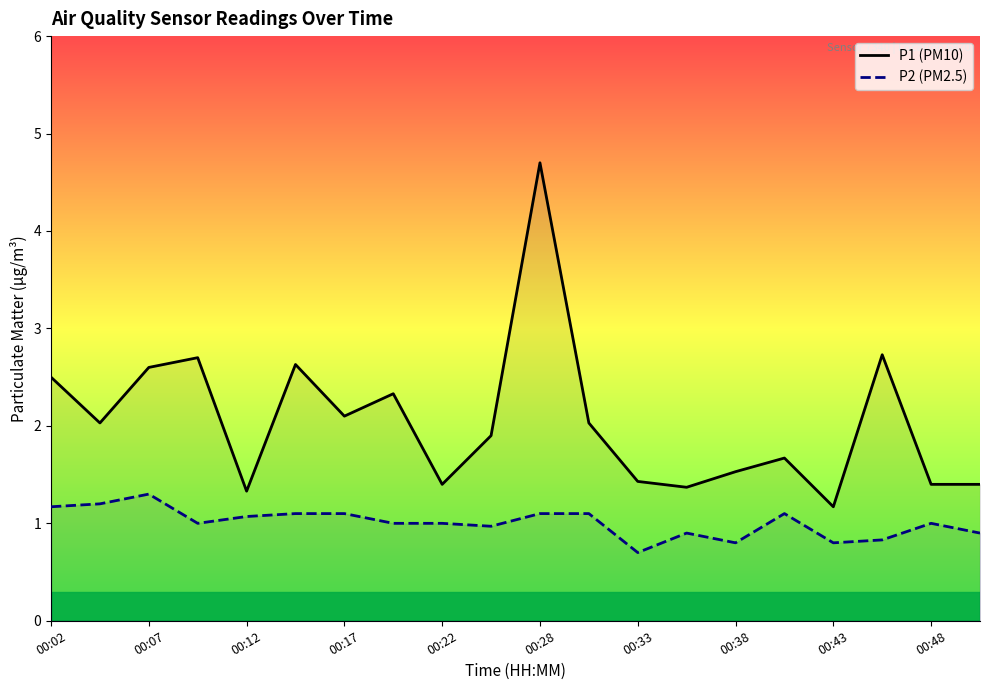

What are all the series names shown in the legend?

P1 (PM10), P2 (PM2.5)